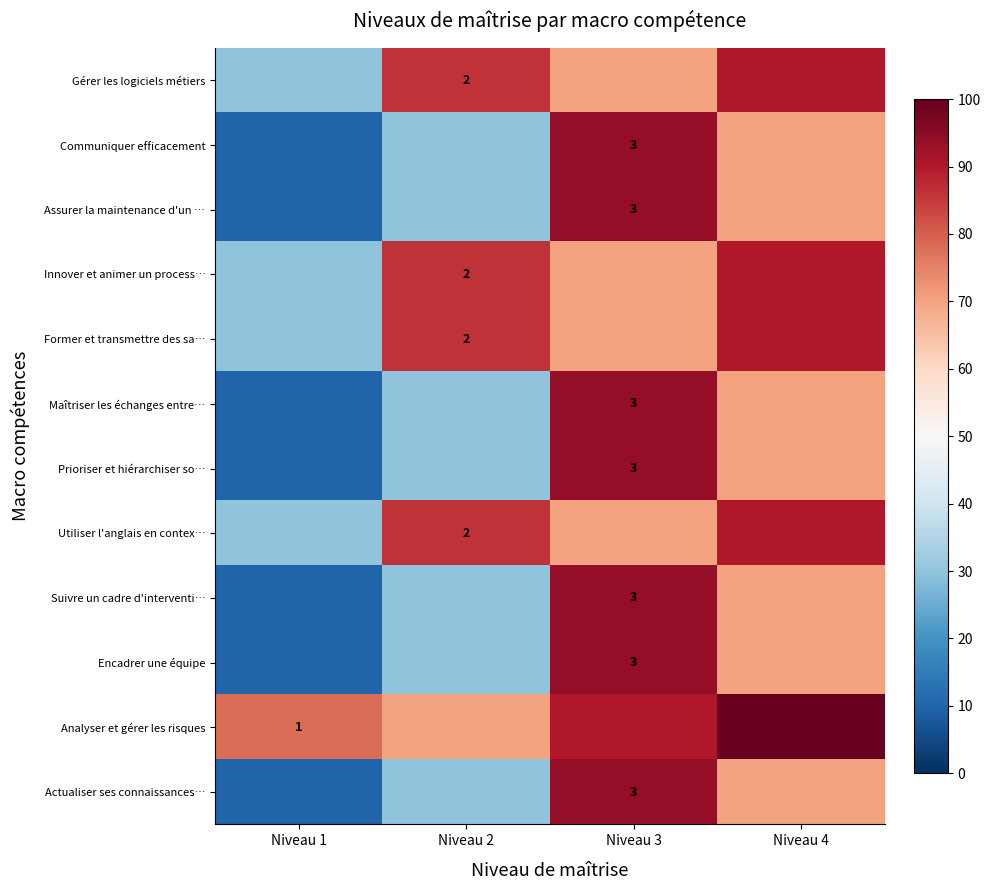

At how many categories does at least one series exceed 59?

4